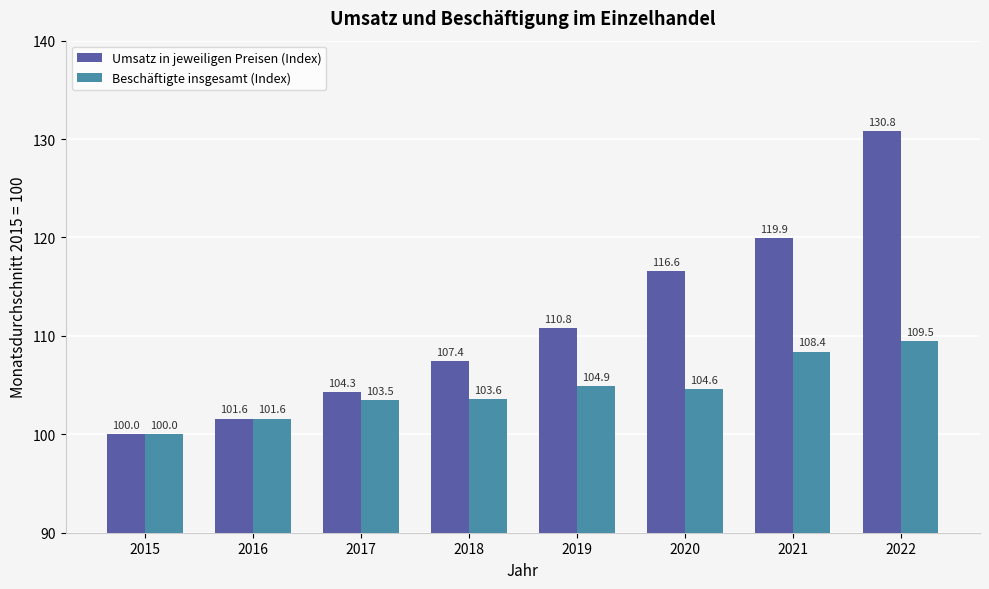

What is the value of the Umsatz in jeweiligen Preisen (Index) bar at the 8th from the left?

130.8